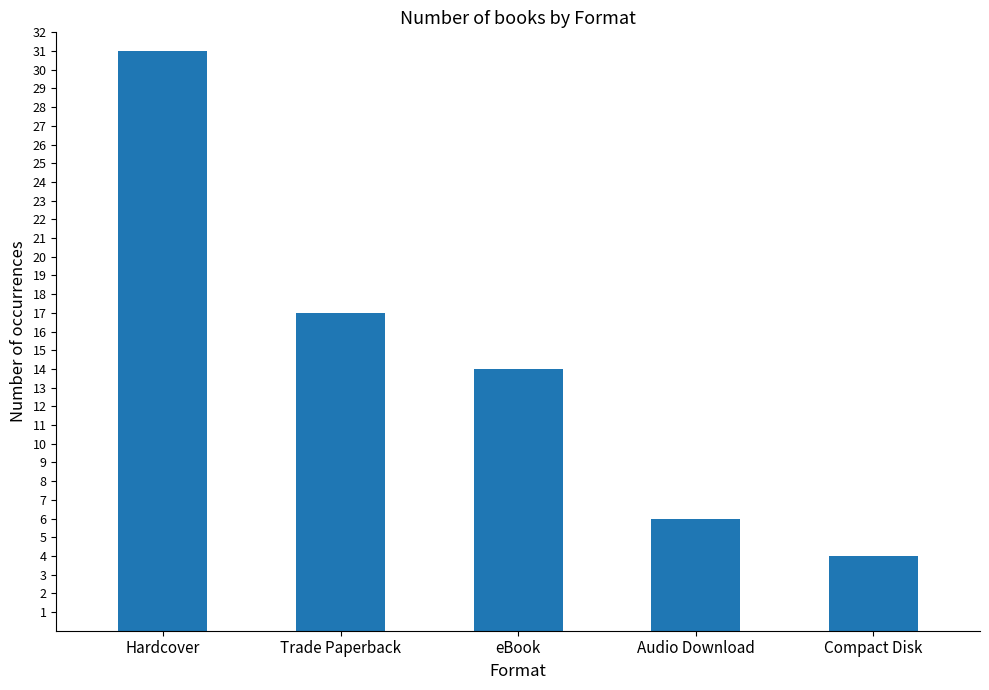

At which label does the data first exceed 14?

Hardcover